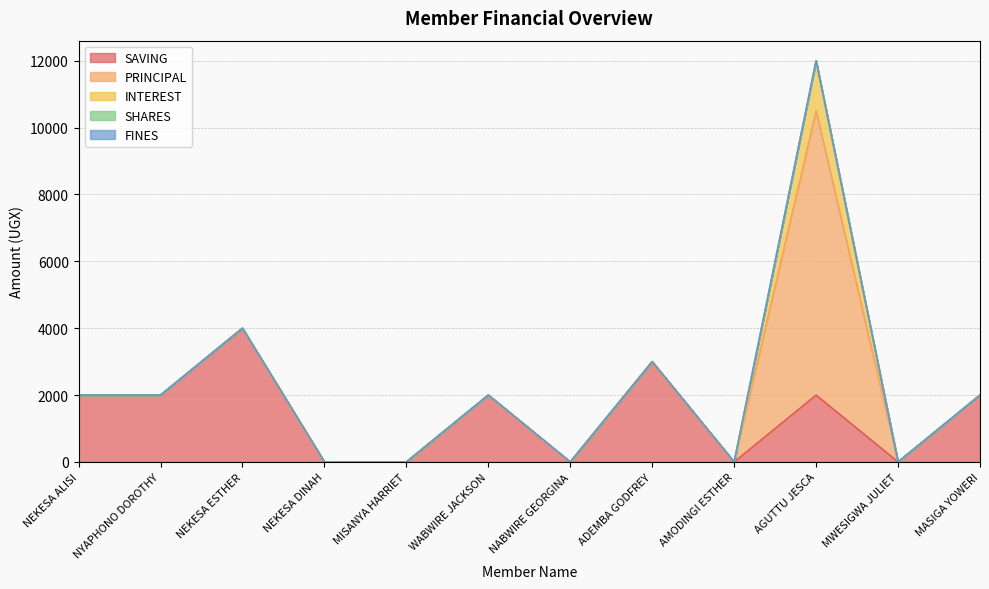

Which series has the largest total across all categories?

SAVING